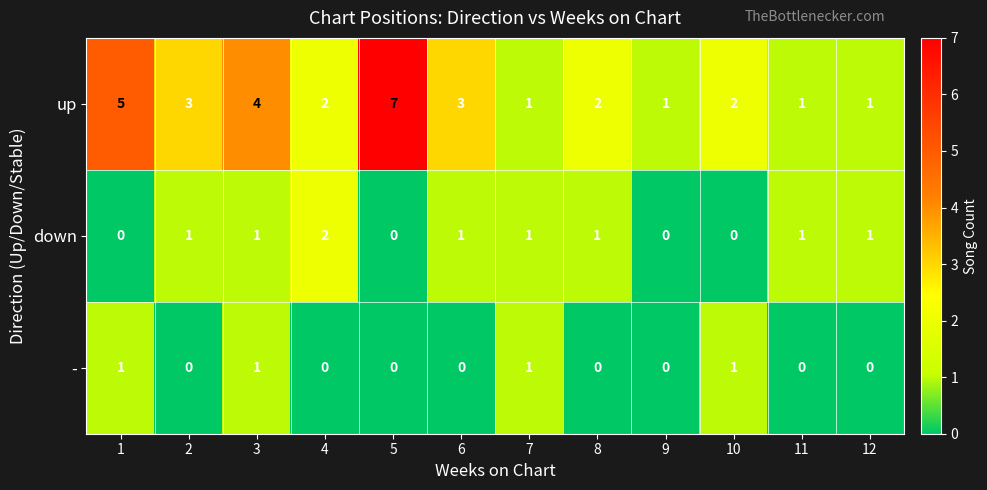

At which category does the chart reach its peak across all series?

5